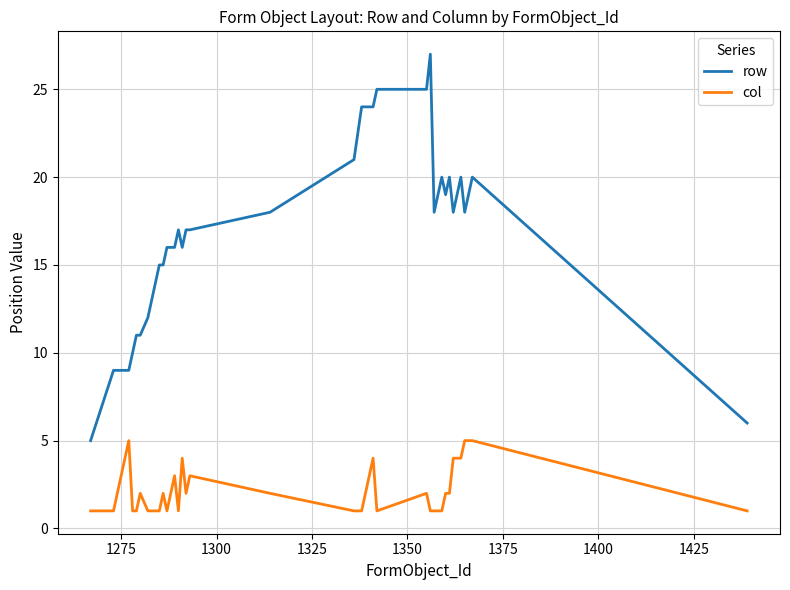

At how many categories does at least one series exceed 3?

40